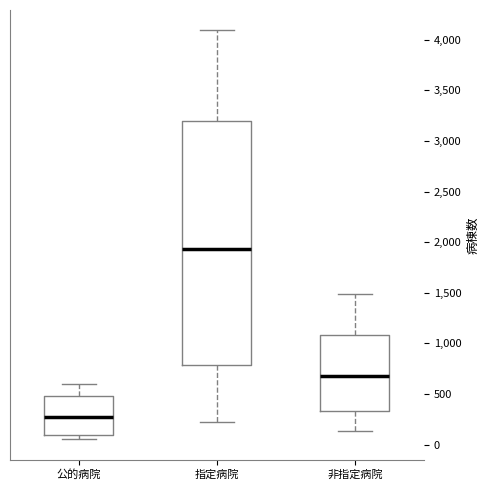

Which box has the lowest median line?

公的病院